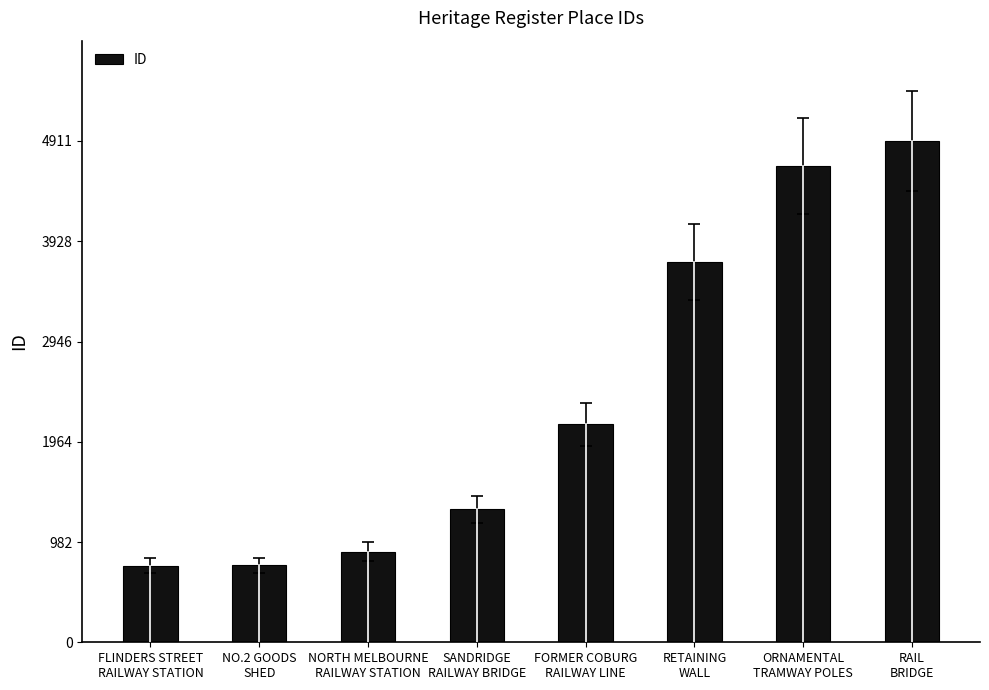

At which label is the value closest to 2831?

FORMER COBURG
RAILWAY LINE